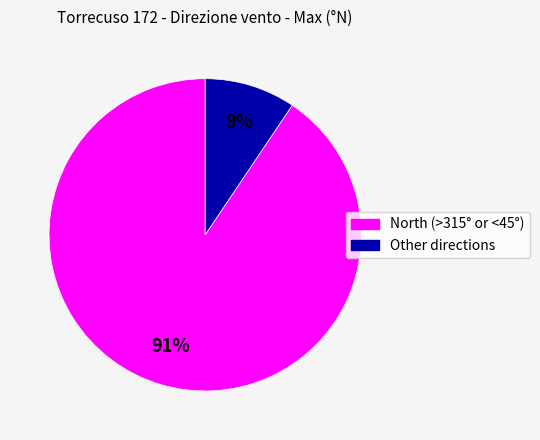

To the nearest percent, what is the average slice percentage?

50%